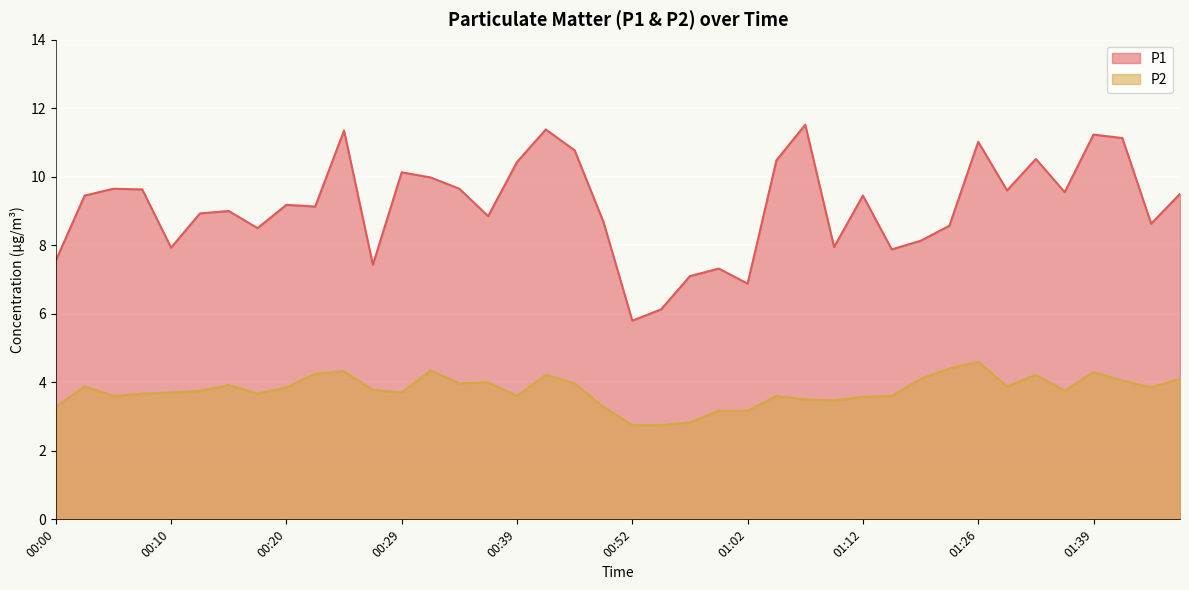

How many lines are shown in the chart?

2